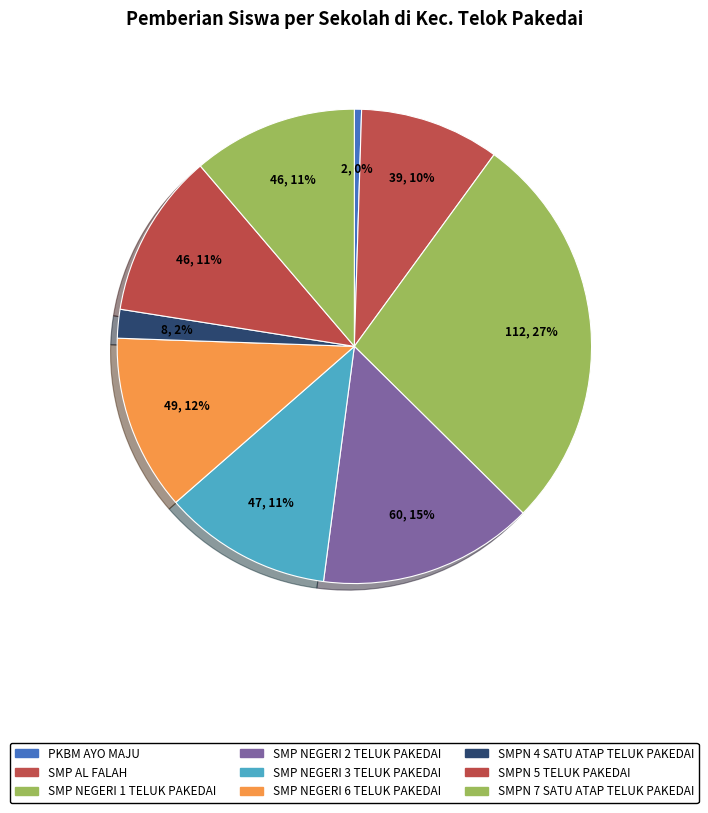

How many slices are in this pie chart?

9